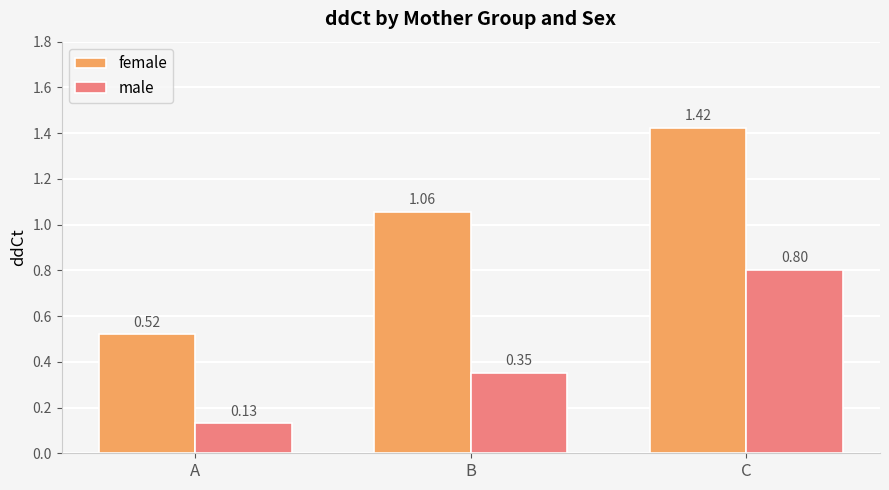

List the series in order of their peak value, highest first.

female, male